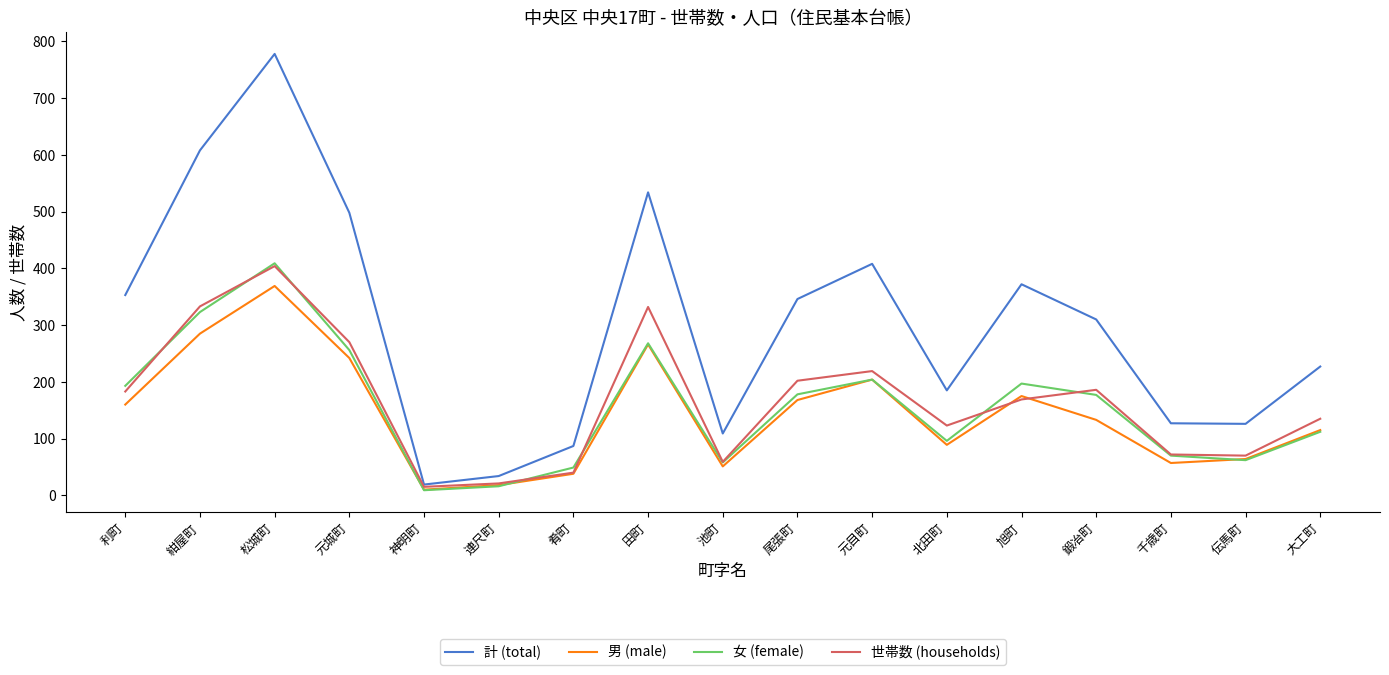

What is the smallest value displayed?

9